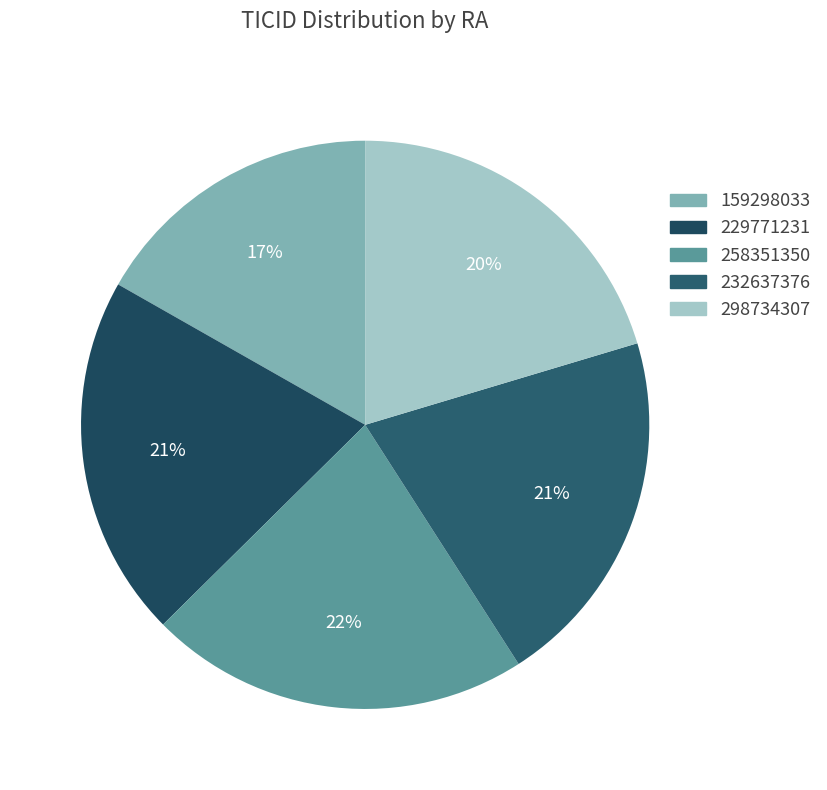

Is 298734307 the majority of the pie?

No